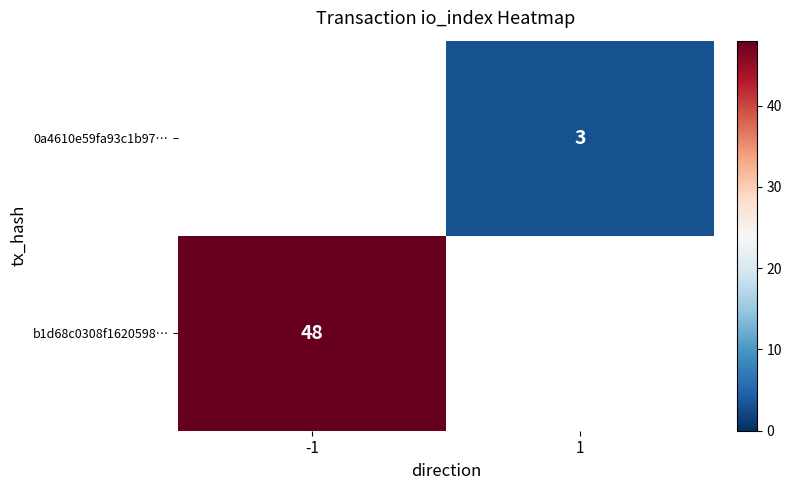

Is the value of 0a4610e59fa93c1b97… at 1 greater than the value of b1d68c0308f1620598… at -1?

No